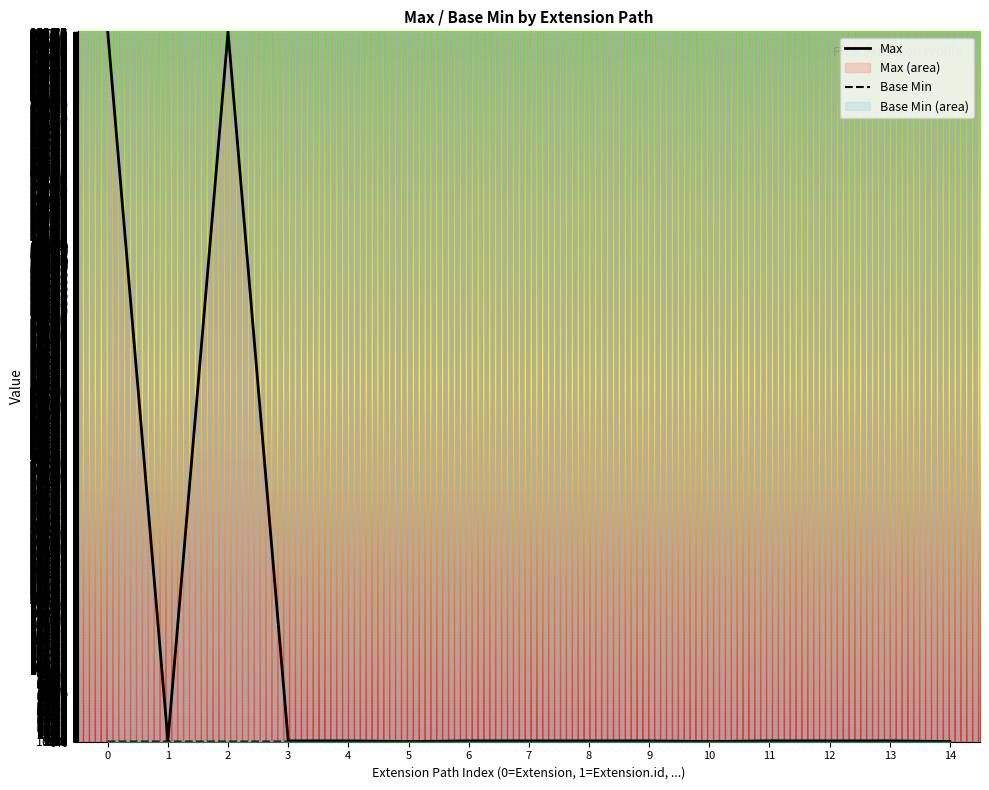

How many Base Min values are between 0 and 1?

15